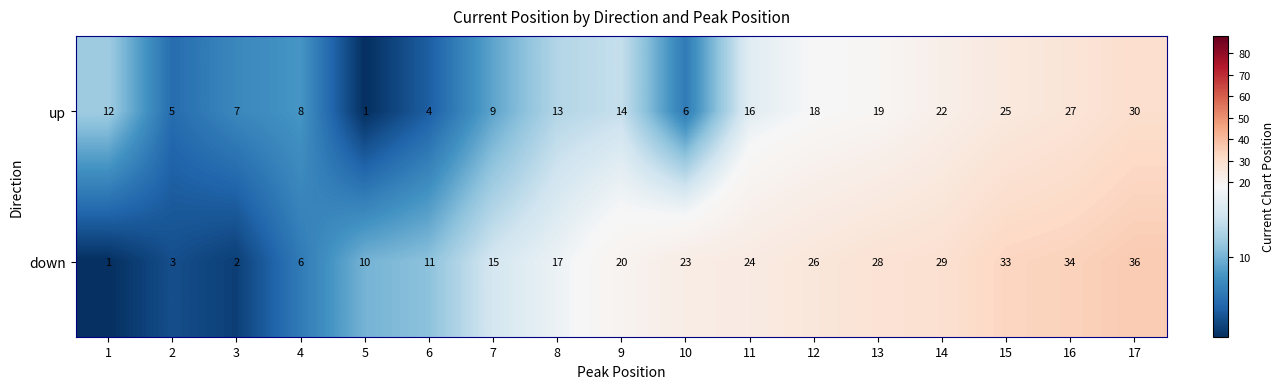

At which category is the sum across all series the highest?

17